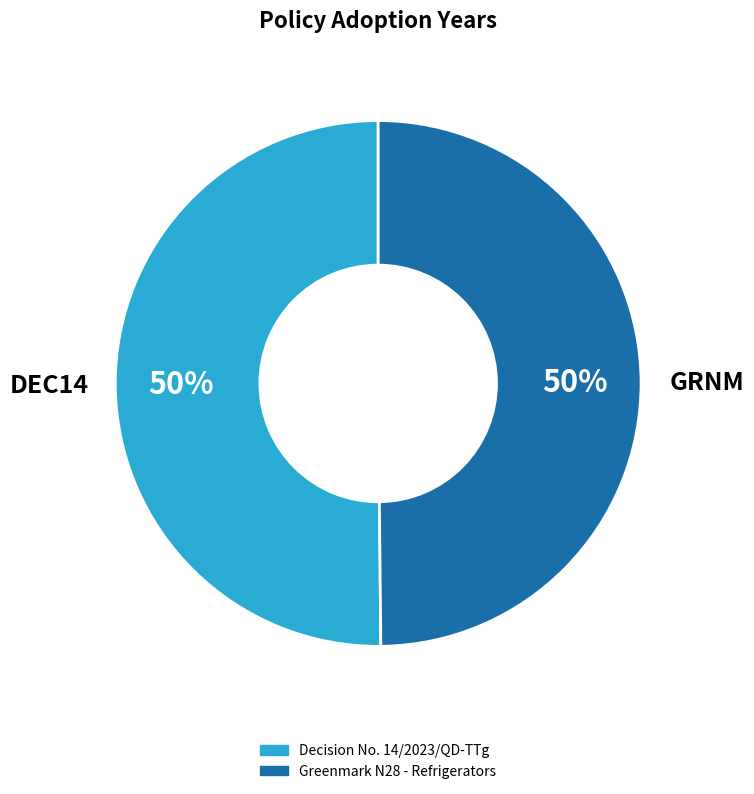

True or false: GRNM accounts for 58% of the total.

False